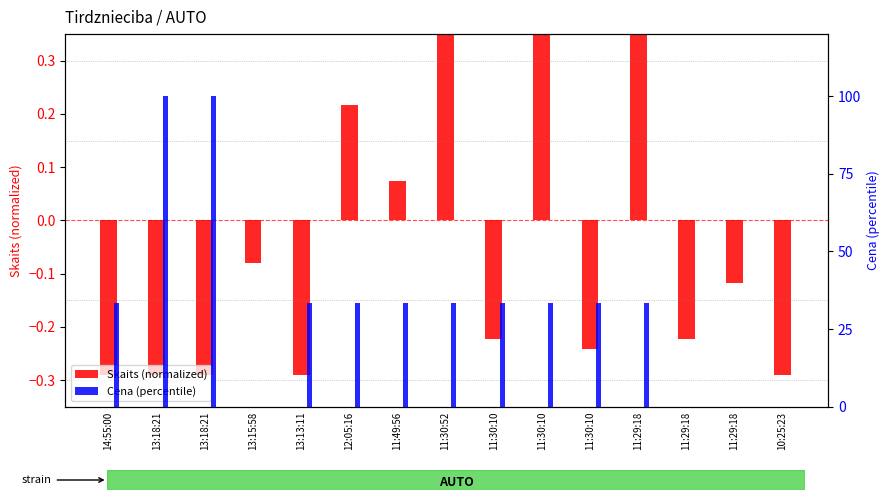

List the series in order of their peak value, highest first.

Cena (percentile), Skaits (normalized)